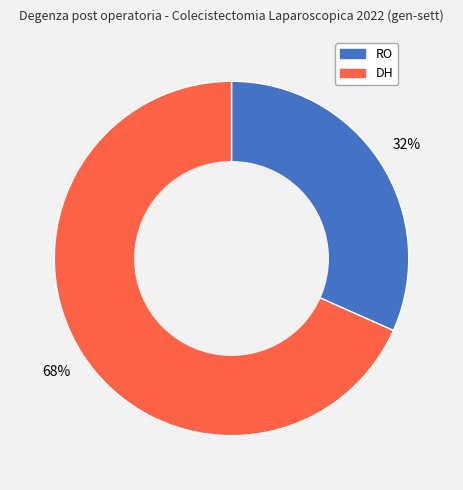

To the nearest percent, what percentage of the pie is RO?

32%